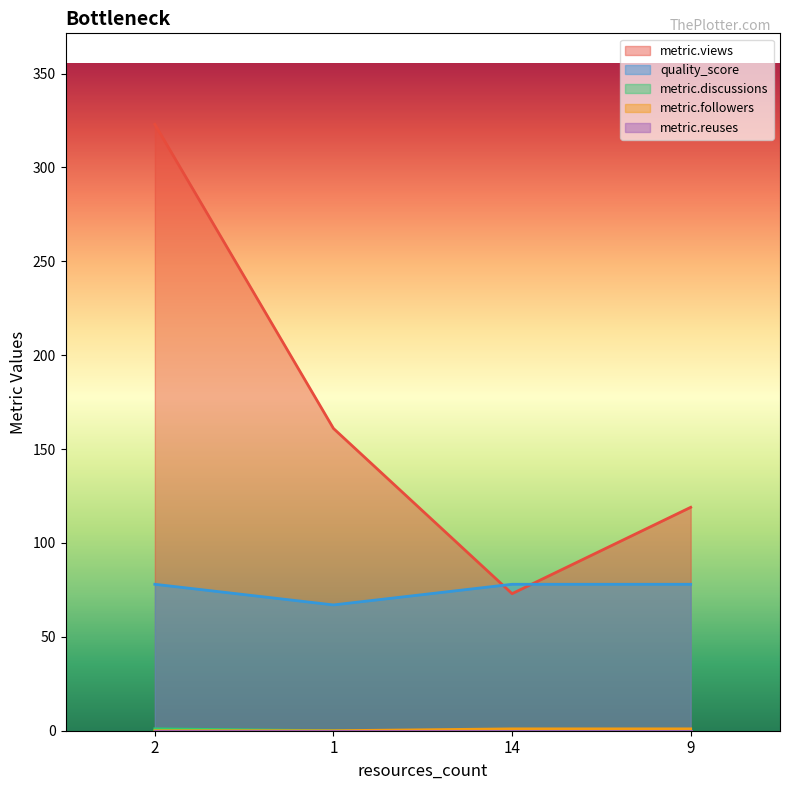

The value of metric.discussions at 2 is 0. True or false?

False